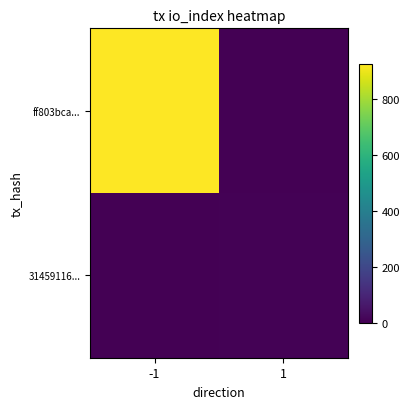

Reading left to right, list all the values displayed in this chart.

ff803bca...: -1=927	1=0
31459116...: -1=0	1=6